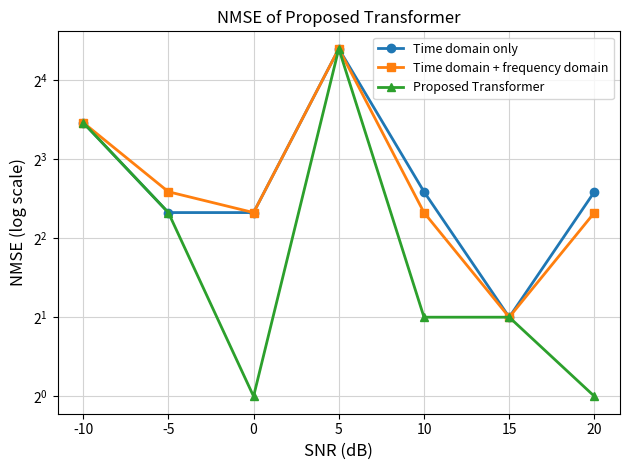

Which category has the highest value across all series?

5